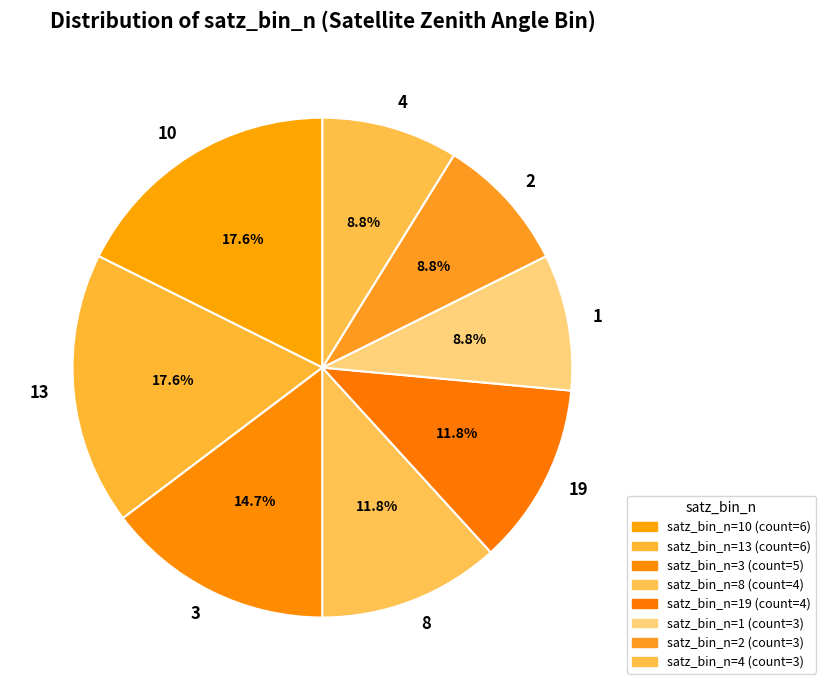

Is there a majority slice in this chart?

No